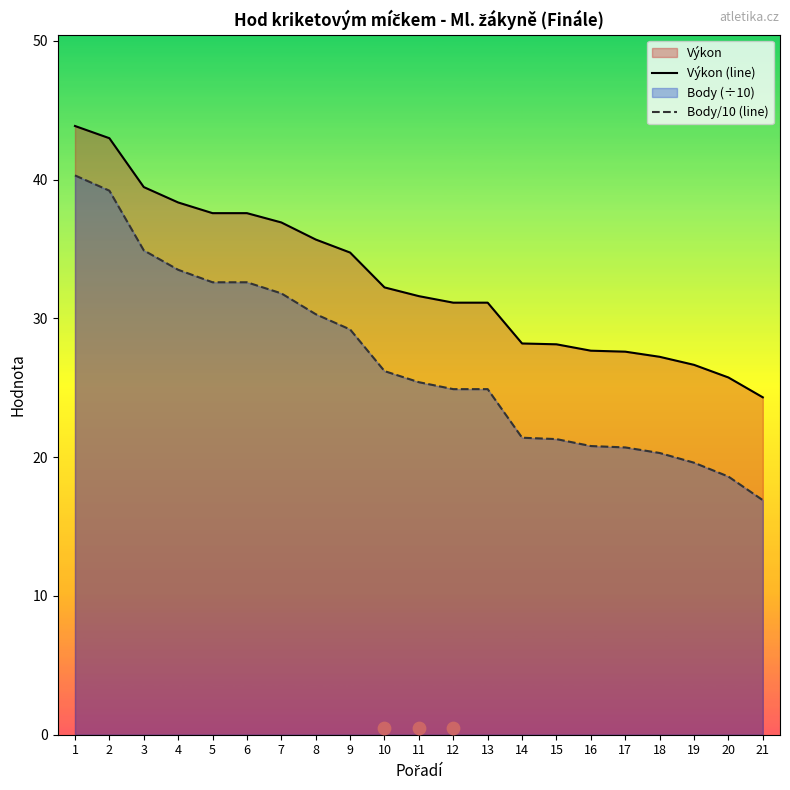

Which series contains the highest Y value?

Výkon (line)